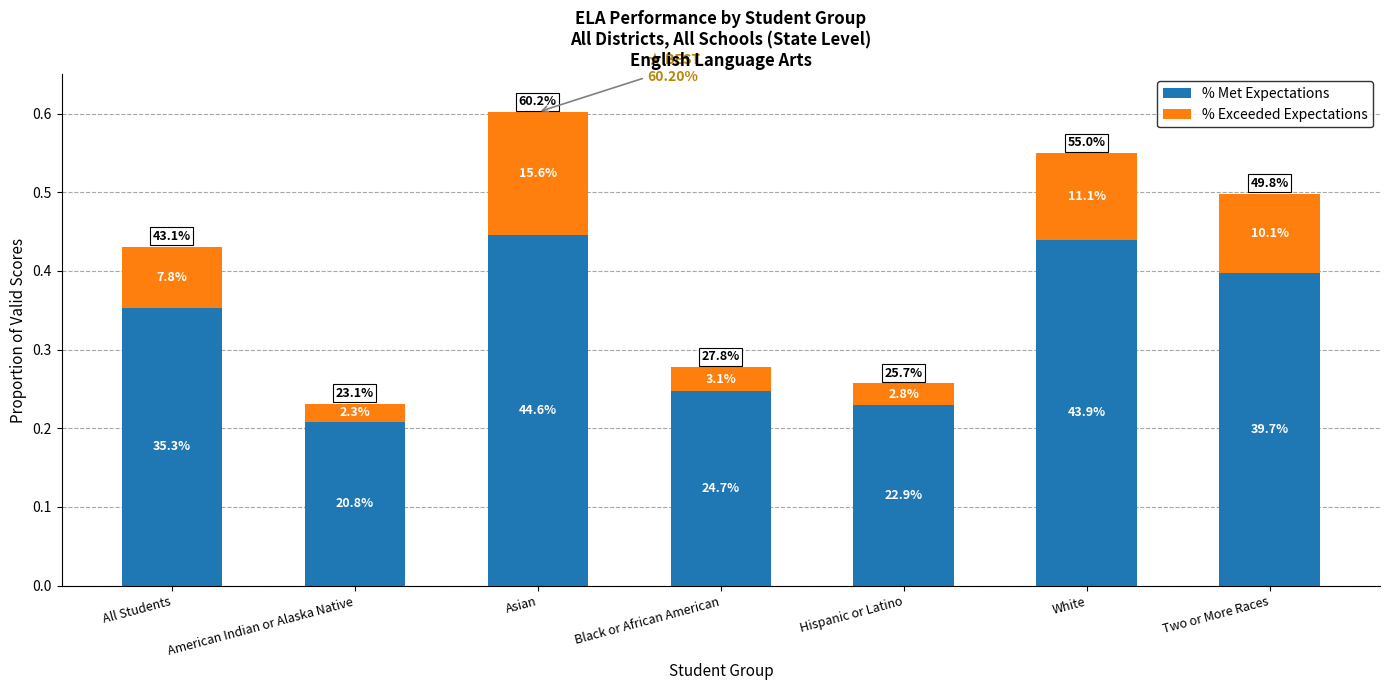

Does the chart contain any negative values?

No